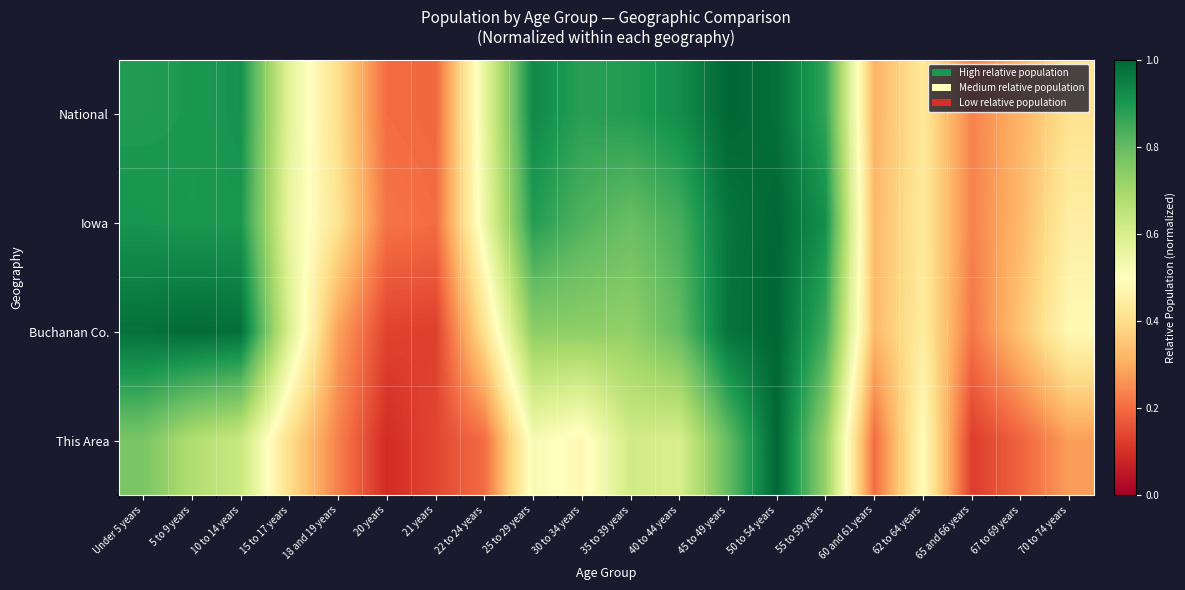

Reading right to left, extract all data points from this chart.

National: 70 to 74 years=0.4	67 to 69 years=0.3	65 and 66 years=0.2	62 to 64 years=0.4	60 and 61 years=0.3	55 to 59 years=0.9	50 to 54 years=1.0	45 to 49 years=1.0	40 to 44 years=0.9	35 to 39 years=0.9	30 to 34 years=0.9	25 to 29 years=0.9	22 to 24 years=0.6	21 years=0.2	20 years=0.2	18 and 19 years=0.4	15 to 17 years=0.6	10 to 14 years=0.9	5 to 9 years=0.9	Under 5 years=0.9
Iowa: 70 to 74 years=0.4	67 to 69 years=0.3	65 and 66 years=0.2	62 to 64 years=0.4	60 and 61 years=0.3	55 to 59 years=0.9	50 to 54 years=1.0	45 to 49 years=1.0	40 to 44 years=0.8	35 to 39 years=0.8	30 to 34 years=0.8	25 to 29 years=0.9	22 to 24 years=0.5	21 years=0.2	20 years=0.2	18 and 19 years=0.4	15 to 17 years=0.6	10 to 14 years=0.9	5 to 9 years=0.9	Under 5 years=0.9
Buchanan Co.: 70 to 74 years=0.5	67 to 69 years=0.3	65 and 66 years=0.2	62 to 64 years=0.4	60 and 61 years=0.3	55 to 59 years=0.9	50 to 54 years=1.0	45 to 49 years=1.0	40 to 44 years=0.8	35 to 39 years=0.7	30 to 34 years=0.7	25 to 29 years=0.7	22 to 24 years=0.4	21 years=0.1	20 years=0.1	18 and 19 years=0.3	15 to 17 years=0.6	10 to 14 years=1.0	5 to 9 years=1.0	Under 5 years=1.0
This Area: 70 to 74 years=0.3	67 to 69 years=0.2	65 and 66 years=0.1	62 to 64 years=0.5	60 and 61 years=0.2	55 to 59 years=0.7	50 to 54 years=1.0	45 to 49 years=0.8	40 to 44 years=0.6	35 to 39 years=0.6	30 to 34 years=0.5	25 to 29 years=0.5	22 to 24 years=0.2	21 years=0.1	20 years=0.1	18 and 19 years=0.2	15 to 17 years=0.4	10 to 14 years=0.6	5 to 9 years=0.7	Under 5 years=0.8